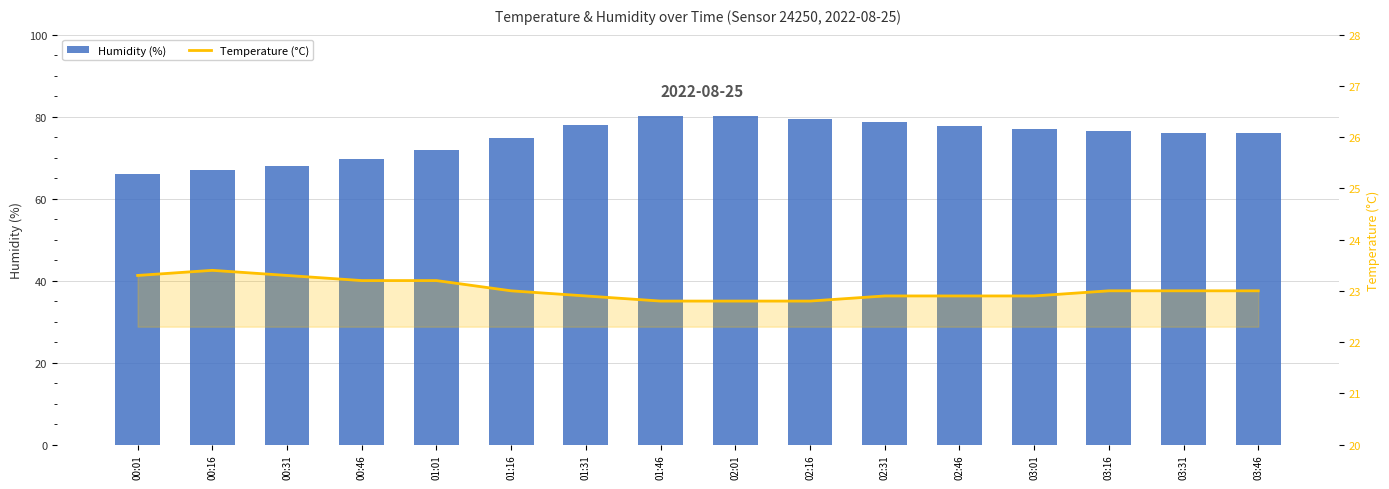

Which has a higher value, 01:01 or 02:01?

02:01